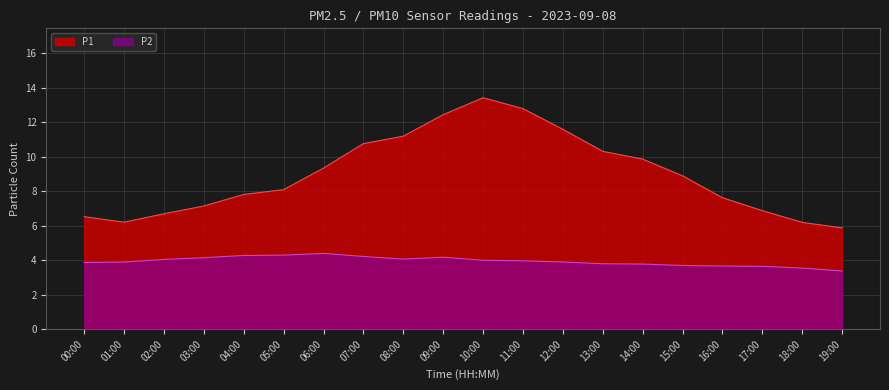

What is the greatest value displayed?

13.4